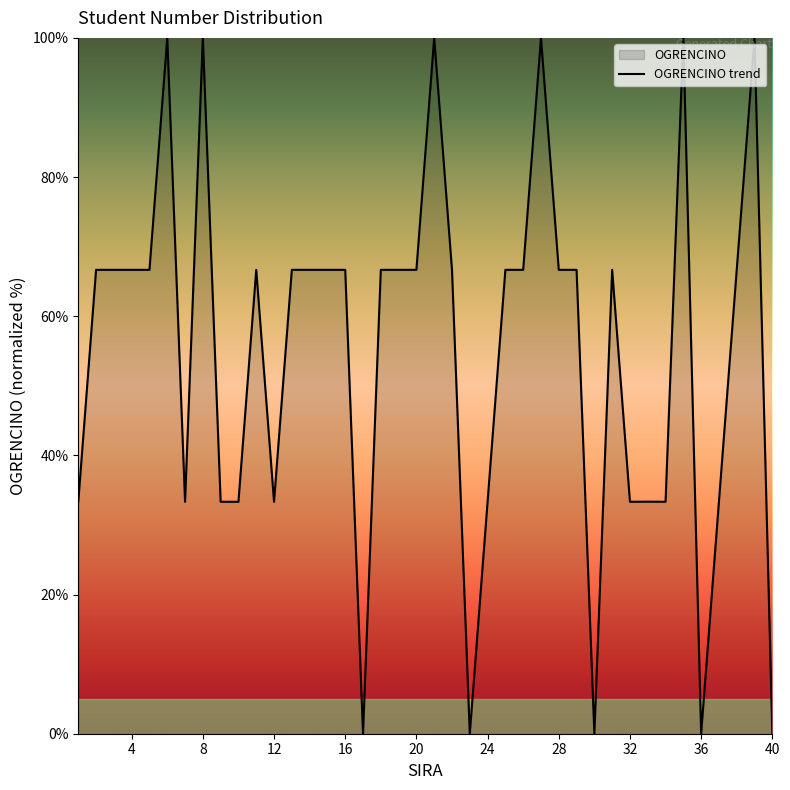

How many distinct data groups are displayed?

1